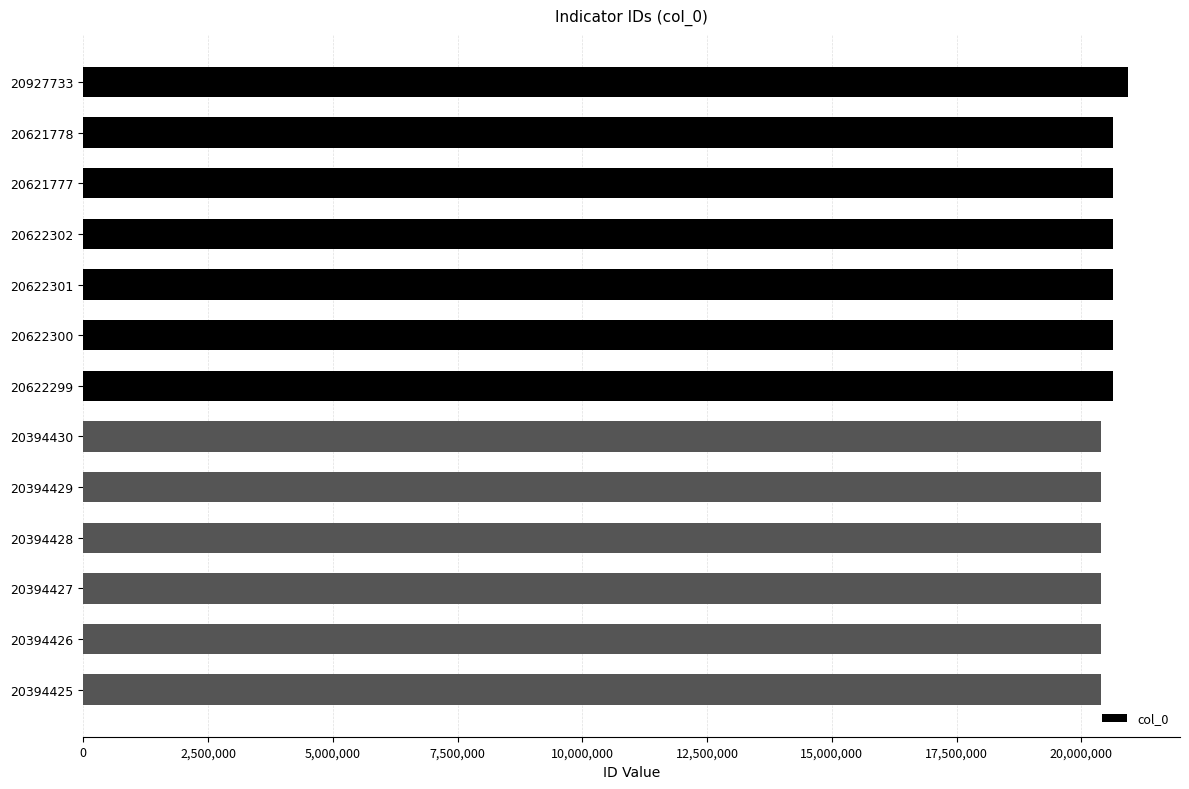

What is the ratio of the value at 20622299 to the value at 20622302?

1.0